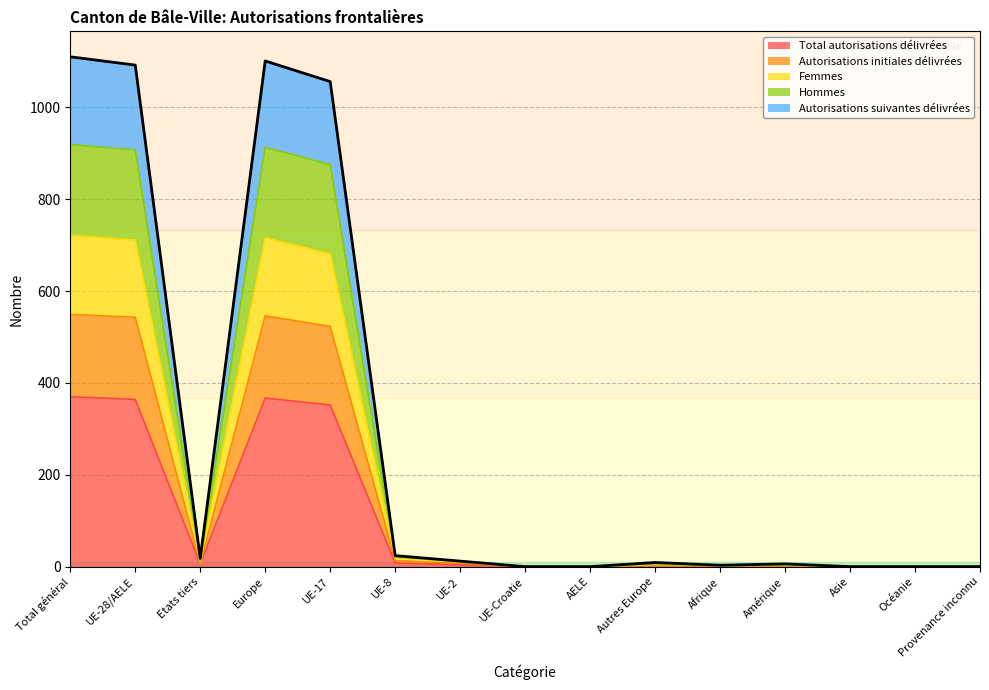

True or false: Femmes has more than 1 points higher than both neighbors.

True